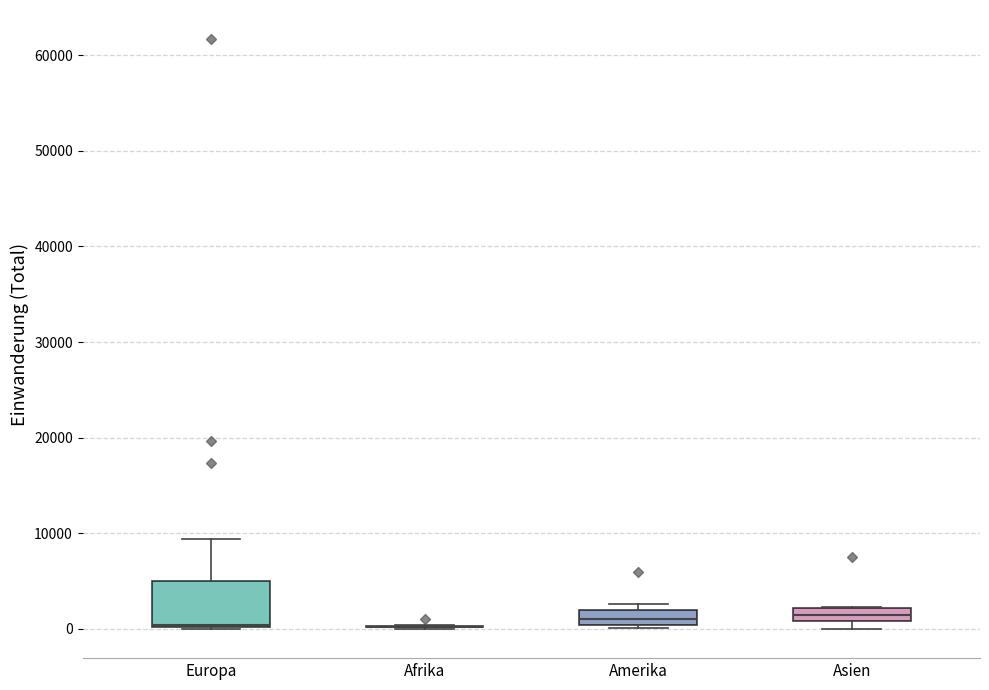

Comparing the boxes themselves (not the whiskers), which one is the tallest?

Europa